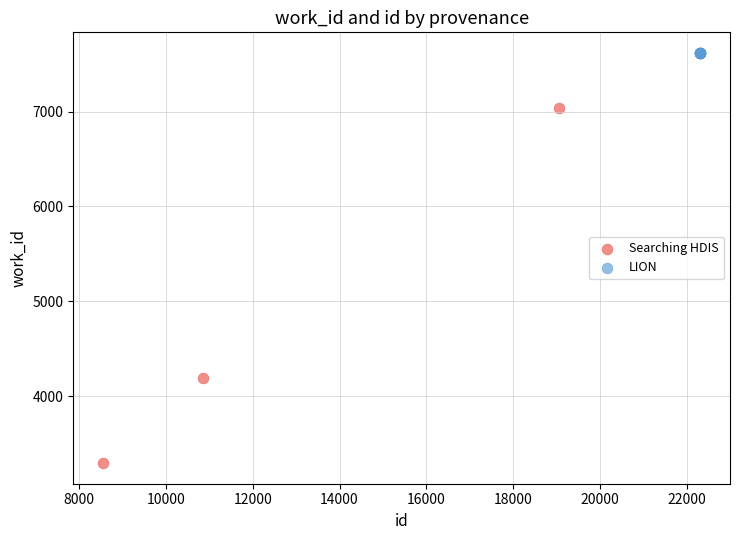

Which series contains the lowest Y value?

Searching HDIS